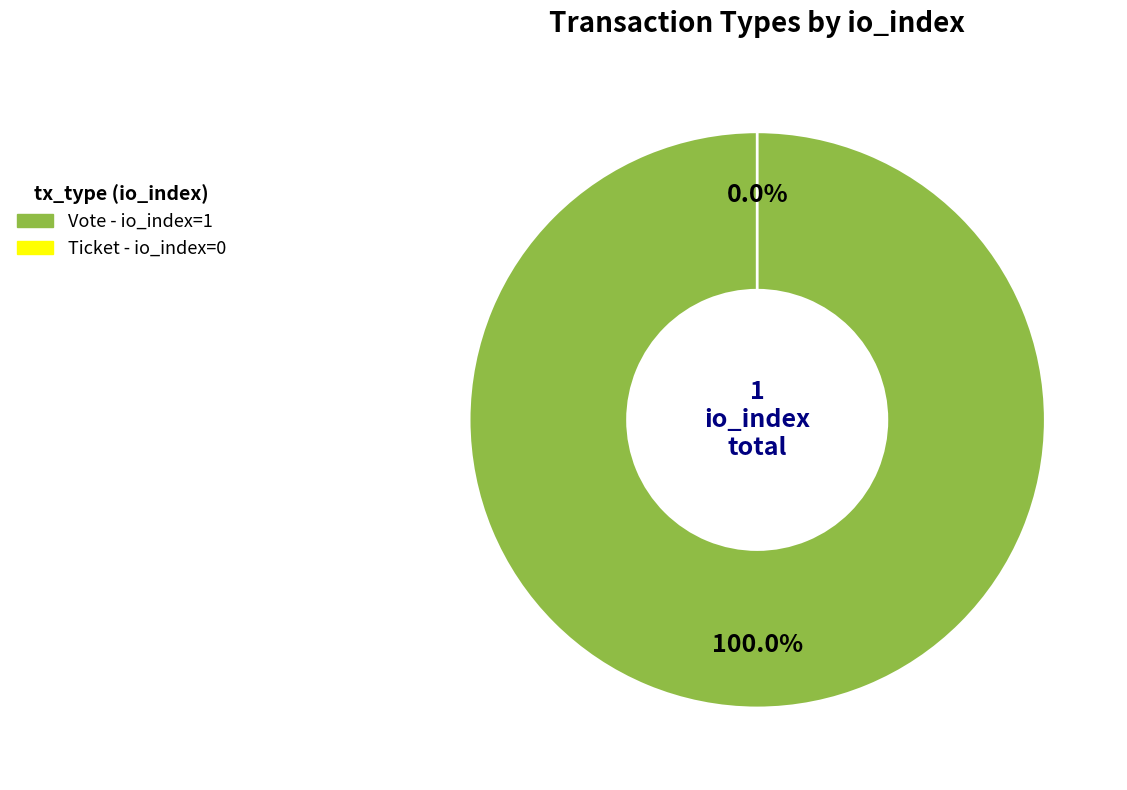

True or false: Ticket (io_index=0) accounts for 0% of the total.

True